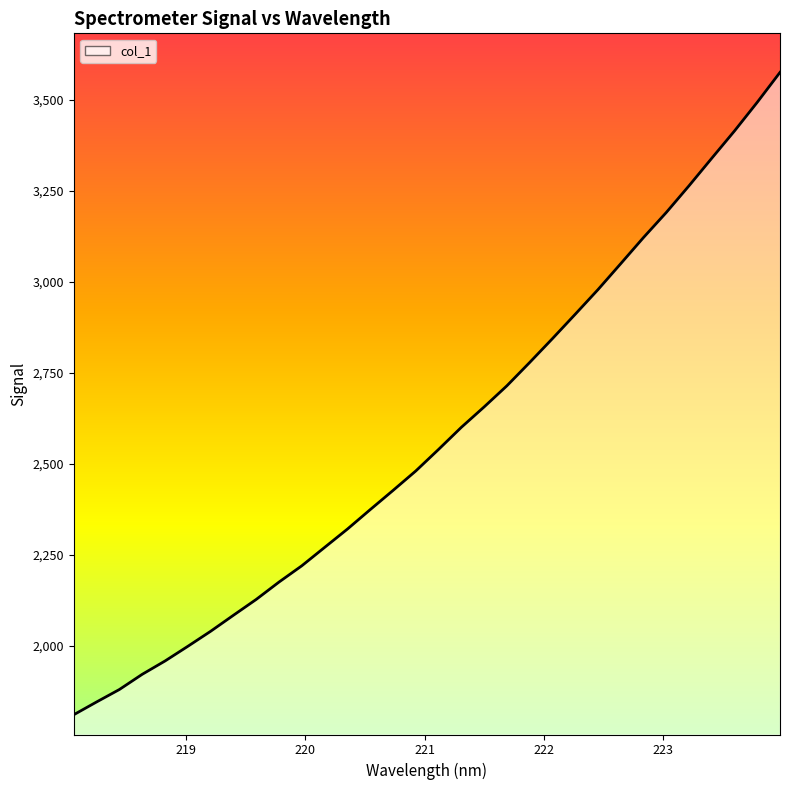

What is the greatest value displayed?

3574.8